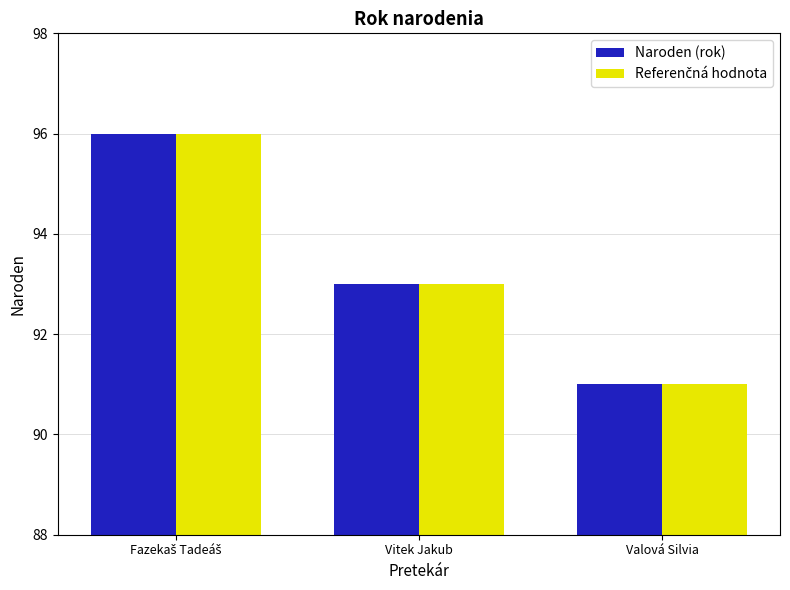

What is the minimum value shown in the chart?

91